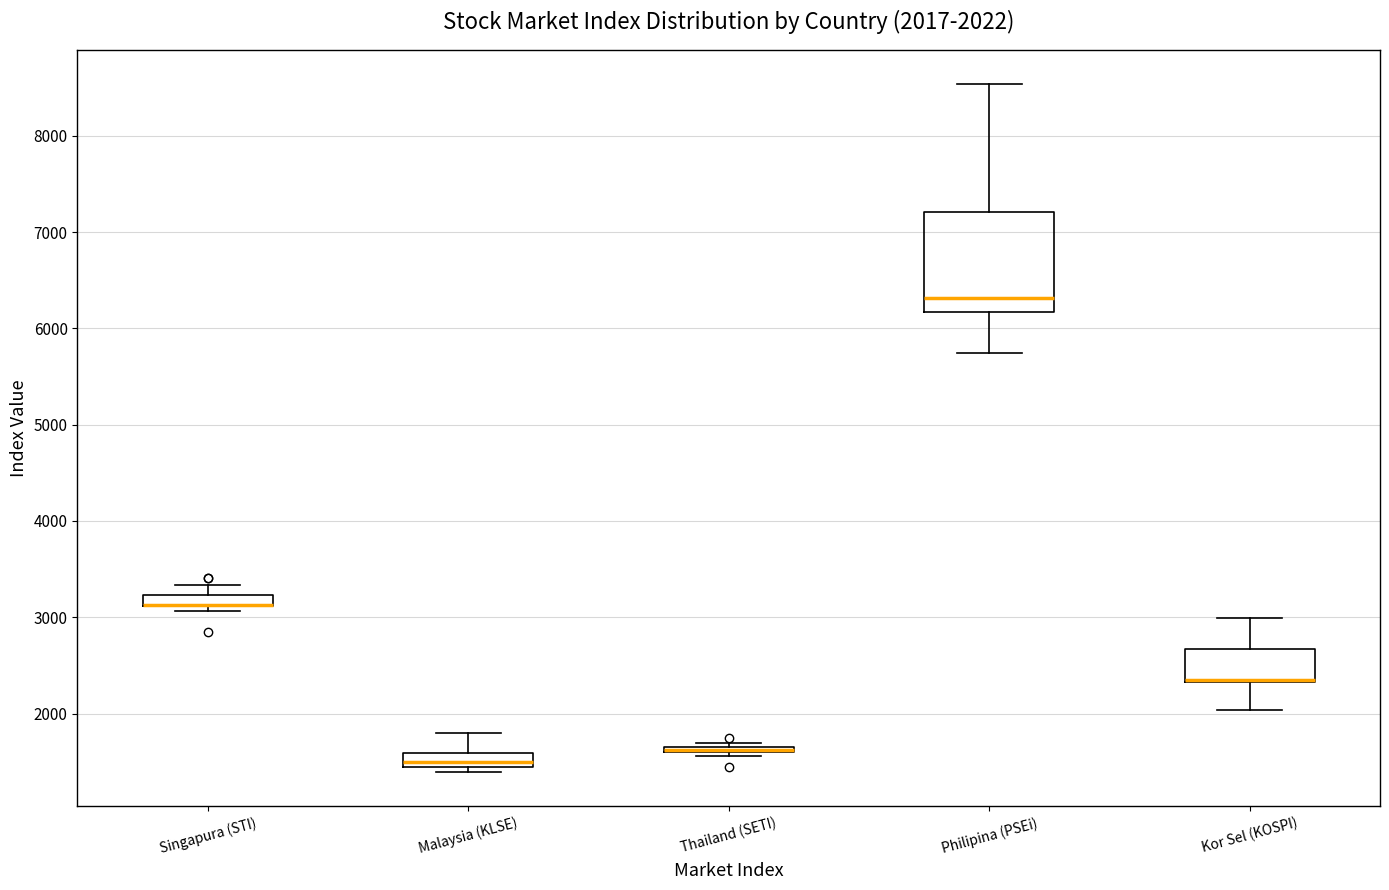

Which box is the tallest, from its lower edge to its upper edge?

Philipina (PSEi)